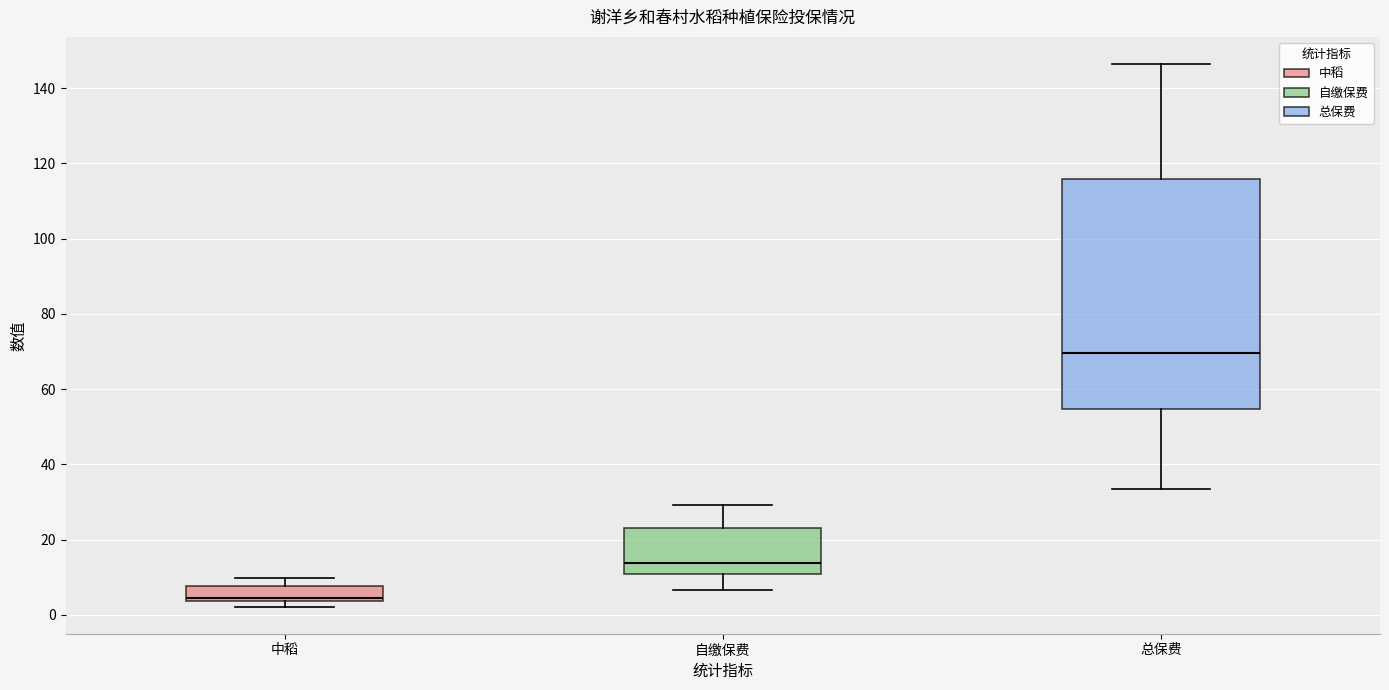

Which box has the lowest median line?

中稻